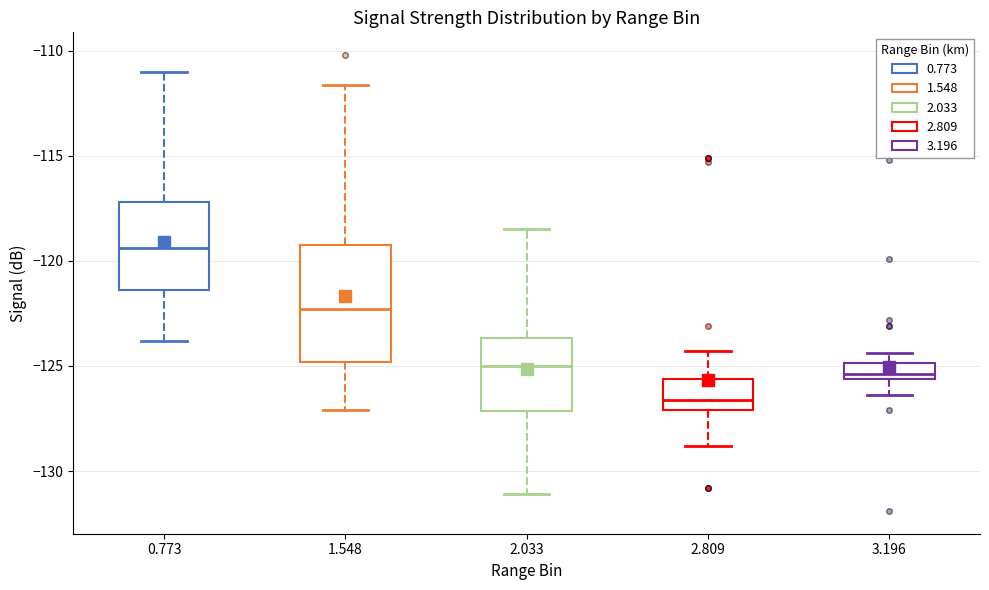

Reading left to right, read every box against the y-axis: the position of its median line, the range the box covers, and the ends of its whiskers. The values are not printed on the chart, so give them approximately, as read against the axis.

0.773: median -119.5, box -121.5 to -117.0, whiskers -124.0 to -111.0
1.548: median -122.5, box -125.0 to -119.0, whiskers -127.0 to -111.5
2.033: median -125.0, box -127.0 to -123.5, whiskers -131.0 to -118.5
2.809: median -126.5, box -127.0 to -125.5, whiskers -129.0 to -124.5
3.196: median -125.5 (just above the box's lower edge), box -125.5 to -125.0, whiskers -126.5 to -124.5